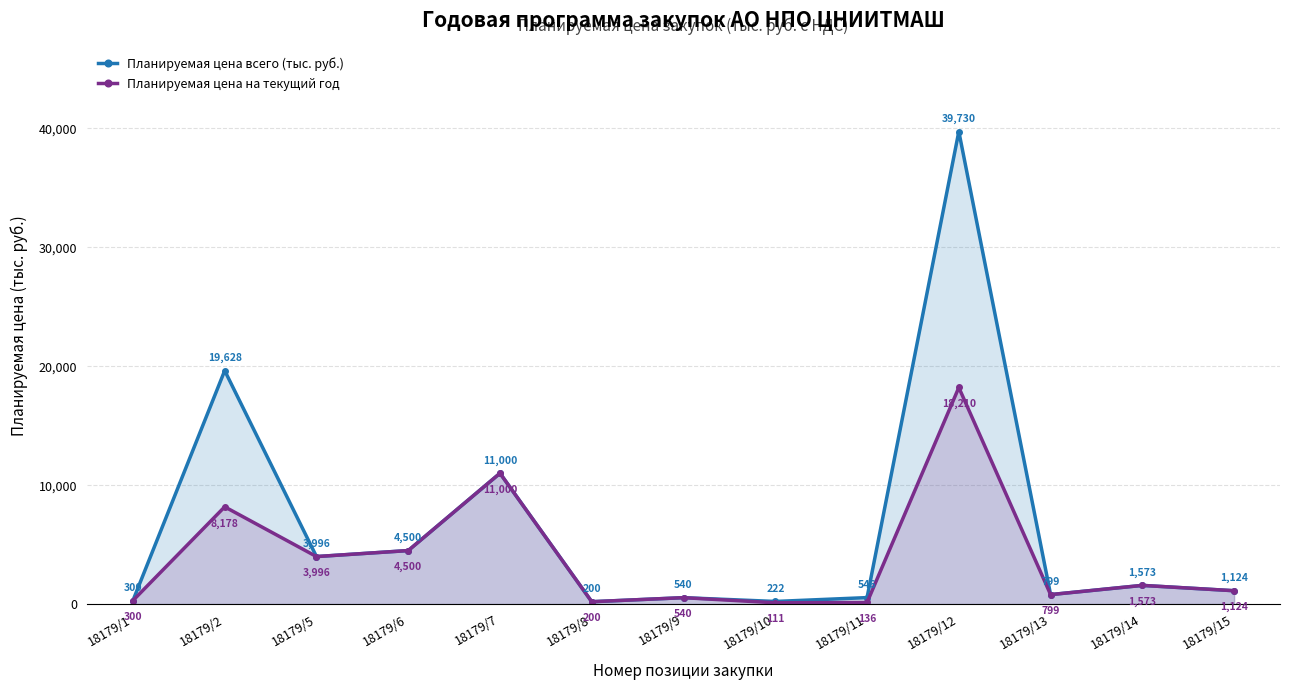

How many values in the Планируемая цена на текущий год series exceed 1124?

7